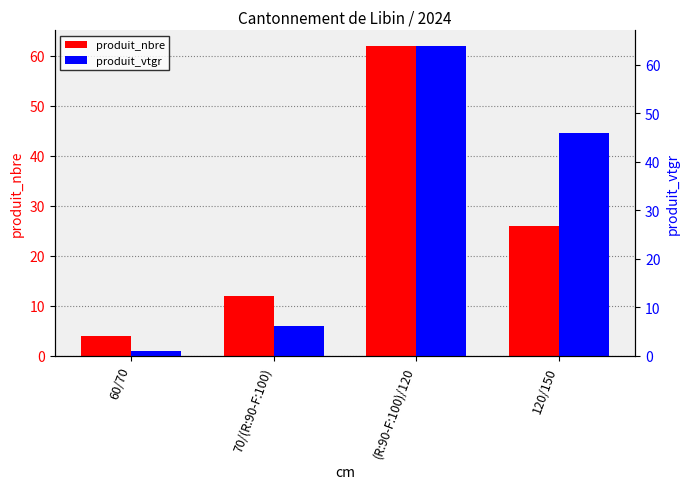

Which category has the highest value across all series?

(R:90-F:100)/120